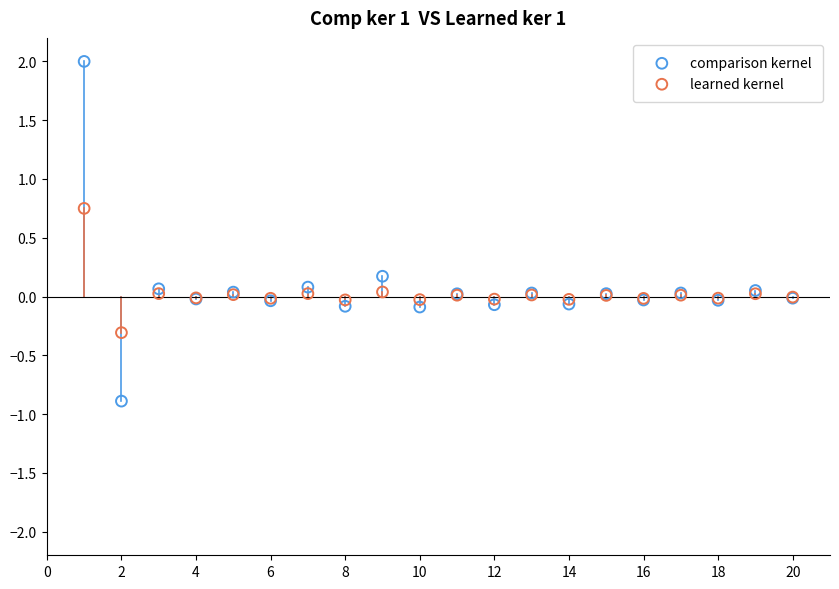

What are all the series names shown in the legend?

comparison kernel, learned kernel